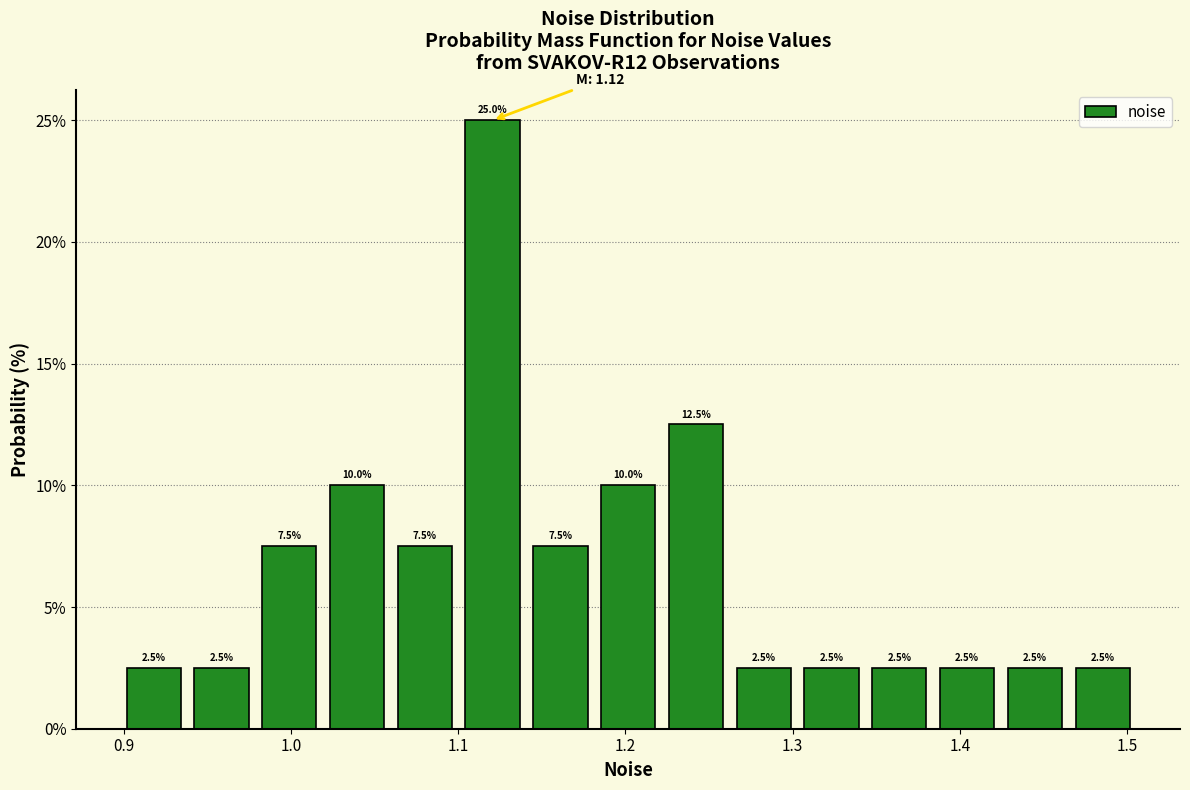

Over which range of the x-axis is the bar tallest?

1.10 to 1.14